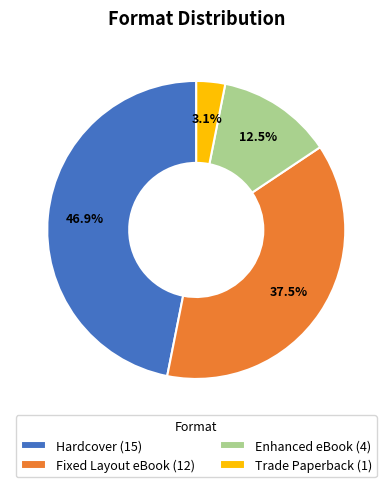

Approximately how many times larger is the value at Fixed Layout eBook (12) compared to Hardcover (15)?

0.8